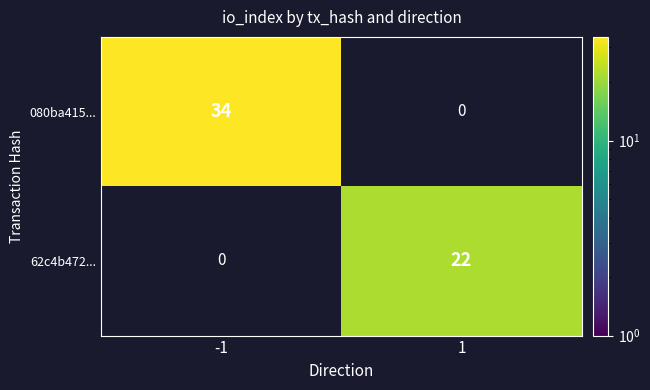

How many series are shown in this chart?

2